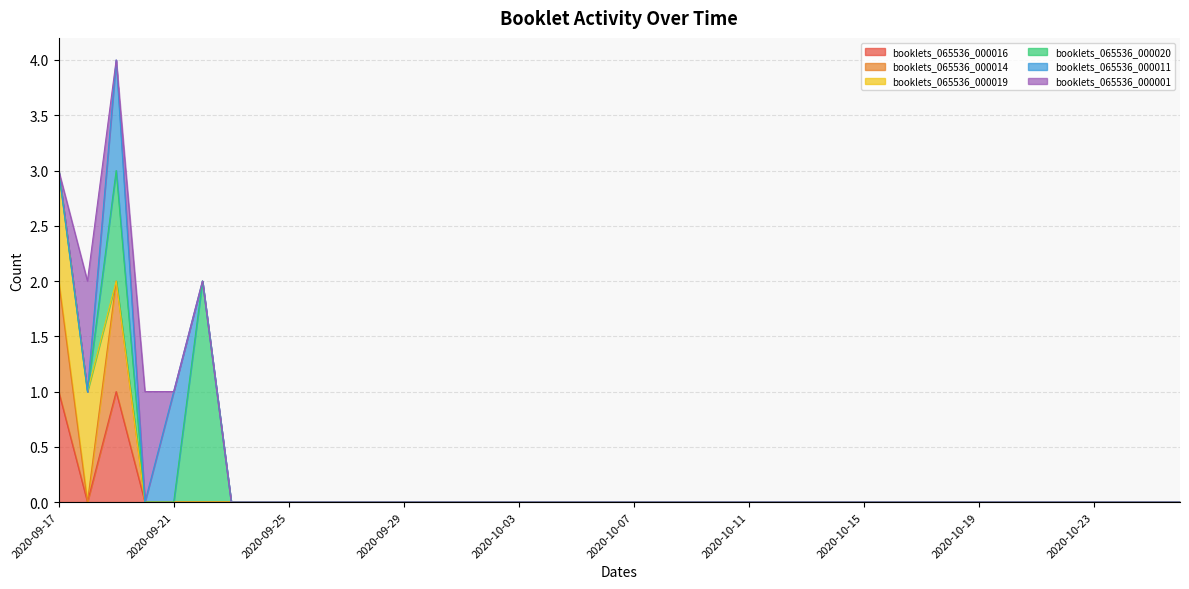

Does the chart display data point markers on the line(s)?

No